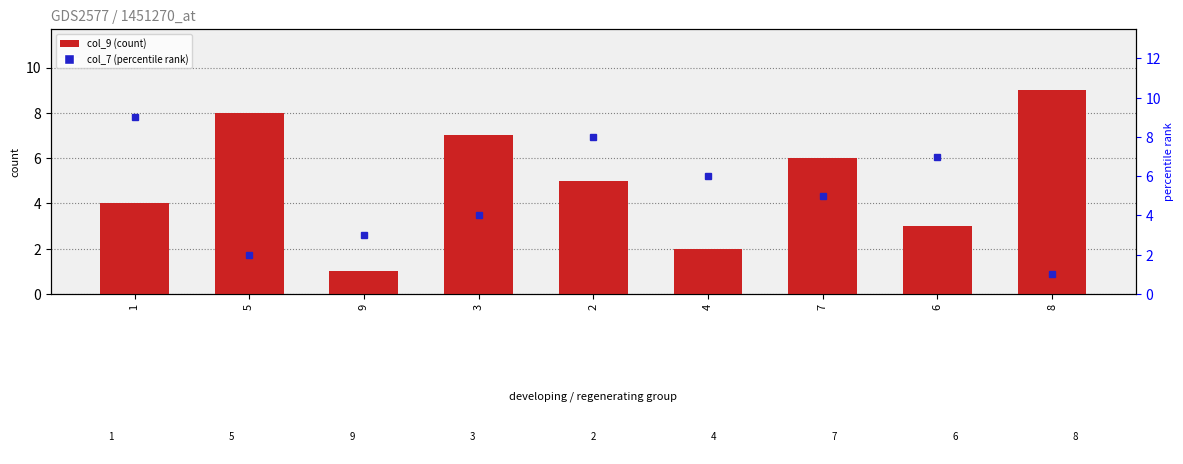

Which series changed the most between 1 and 8?

col_7 (percentile rank)